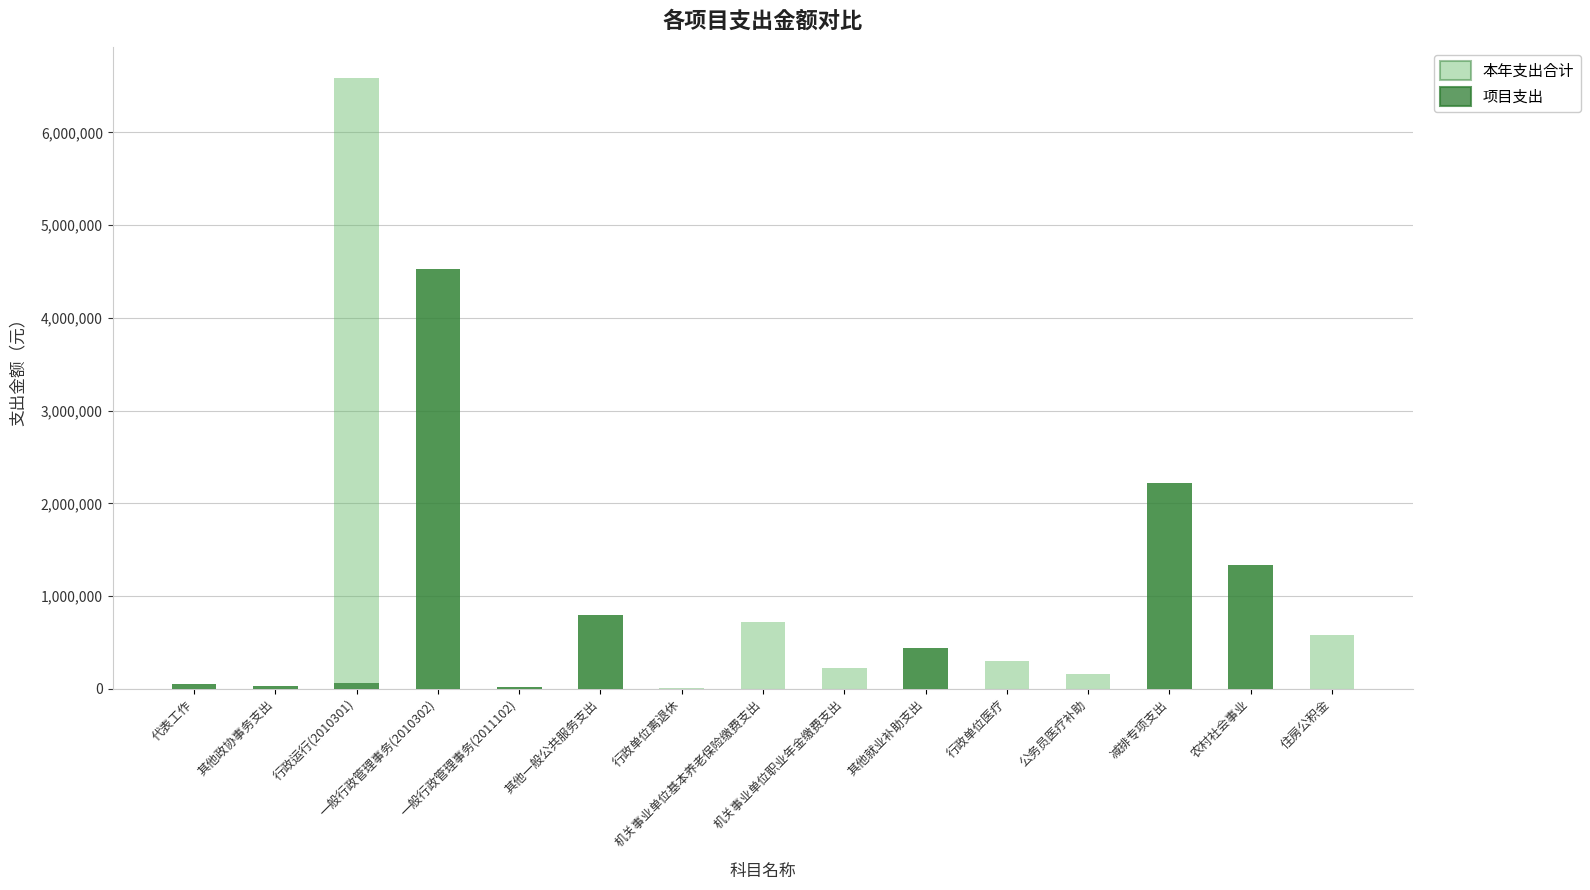

What is the total value across all series at 住房公积金?

584667.0